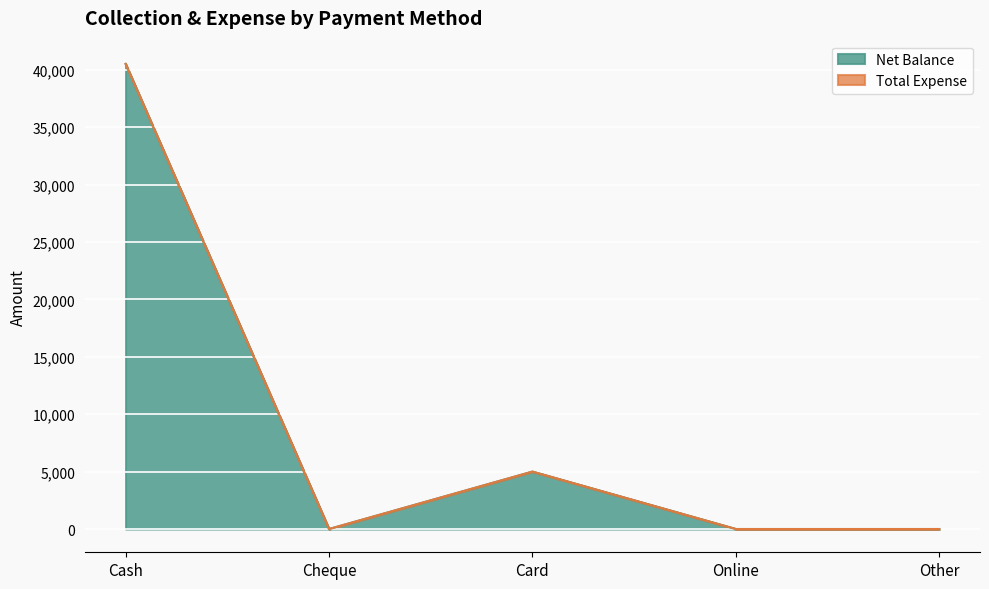

True or false: the data has more than 2 interior local peaks.

False